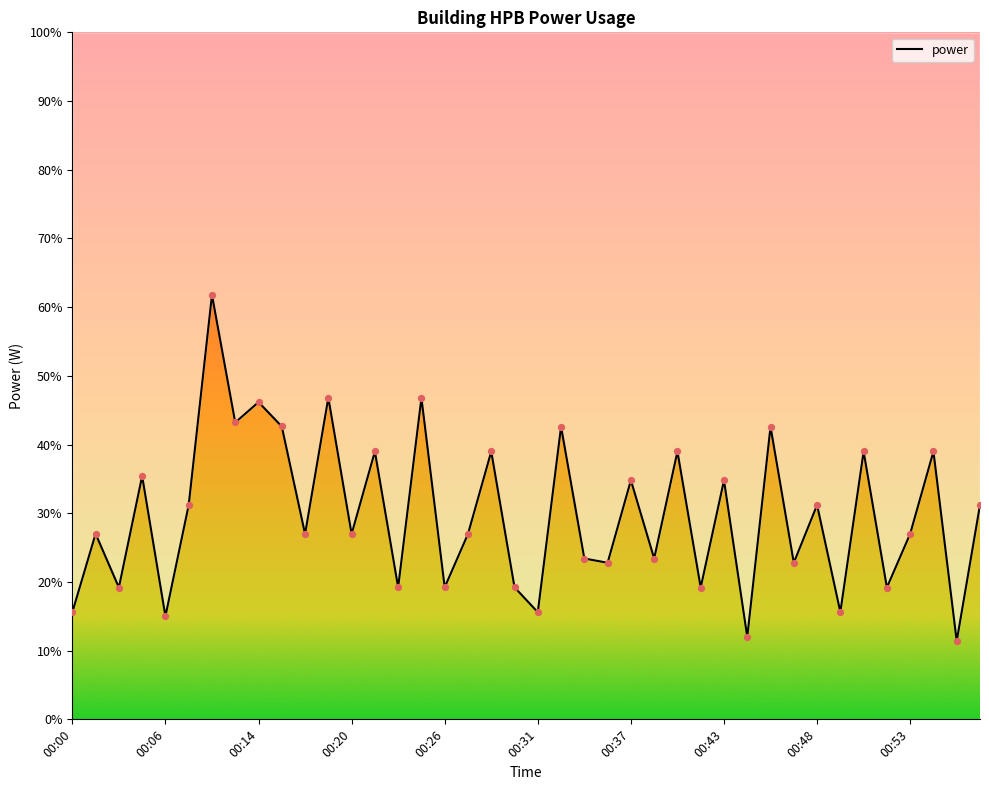

Between 11 and 35, which is larger?

11